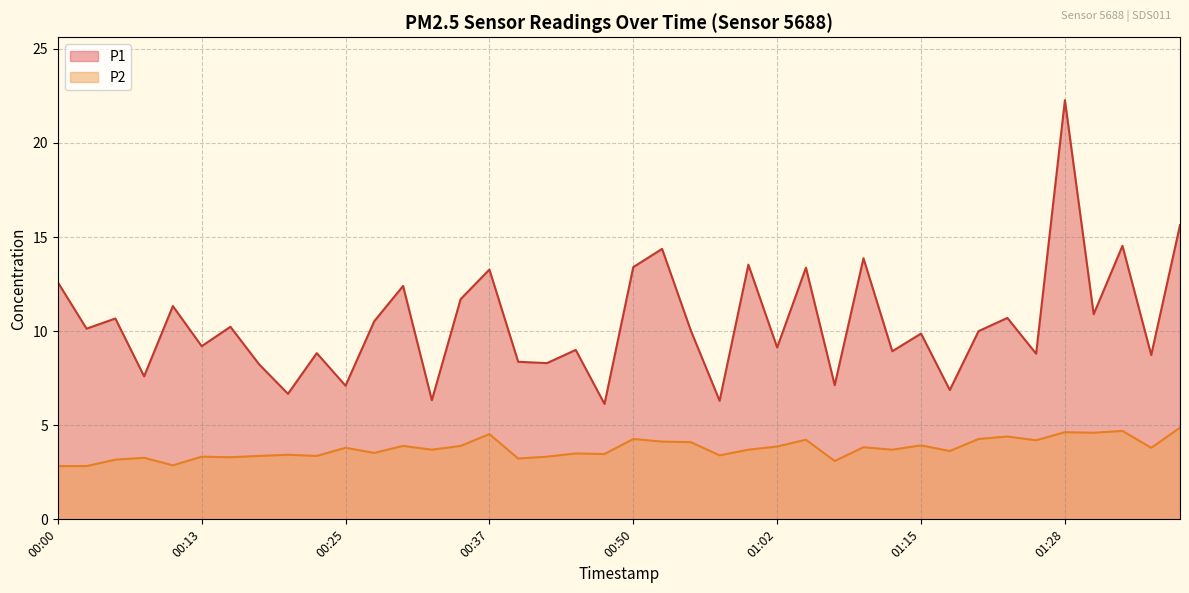

Reading right to left, transcribe all the data shown in this chart.

P1: 15.6	8.7	14.5	10.9	22.3	8.8	10.7	10.0	6.9	9.9	8.9	13.9	7.1	13.4	9.1	13.5	6.3	10.0	14.4	13.4	6.1	9.0	8.3	8.4	13.3	11.7	6.3	12.4	10.5	7.1	8.8	6.7	8.2	10.2	9.2	11.3	7.6	10.7	10.1	12.6
P2: 4.9	3.8	4.7	4.6	4.6	4.2	4.4	4.3	3.6	3.9	3.7	3.8	3.1	4.2	3.9	3.7	3.4	4.1	4.1	4.3	3.5	3.5	3.3	3.2	4.5	3.9	3.7	3.9	3.5	3.8	3.4	3.4	3.4	3.3	3.3	2.9	3.3	3.2	2.8	2.8